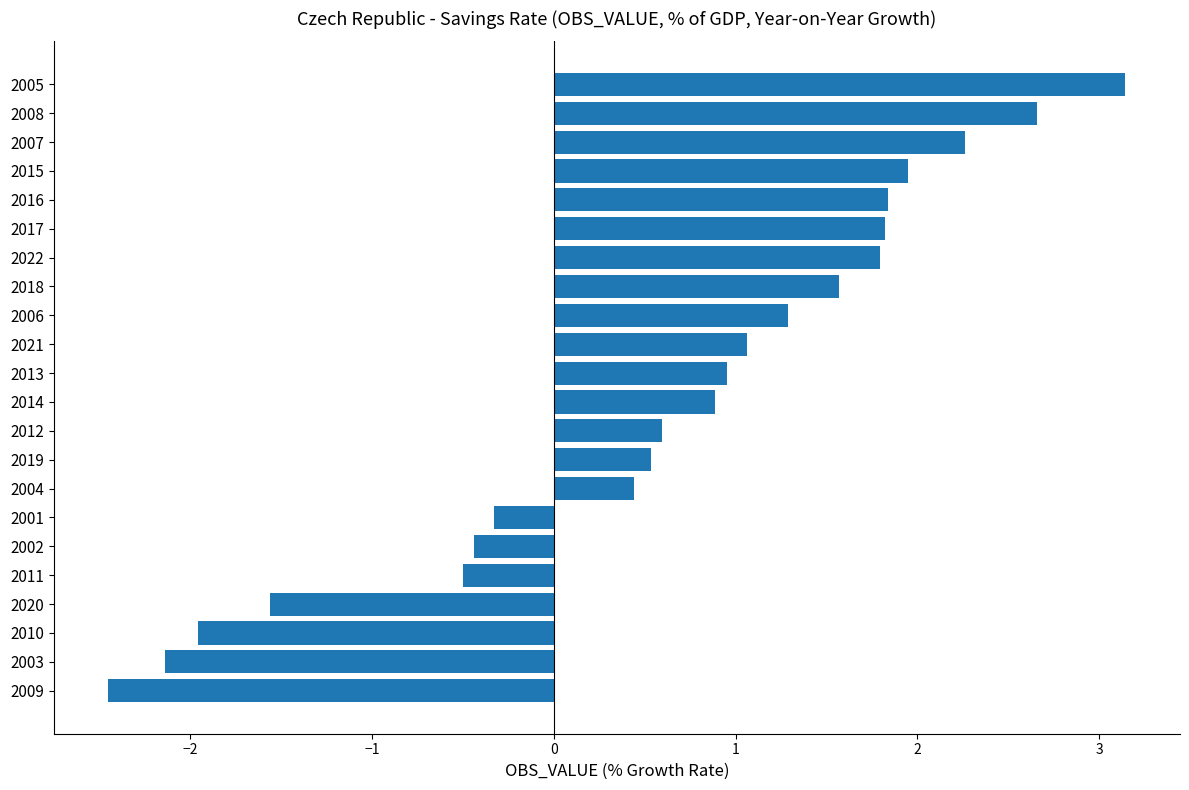

Is it true that the value at 2005 is 4.8?

False